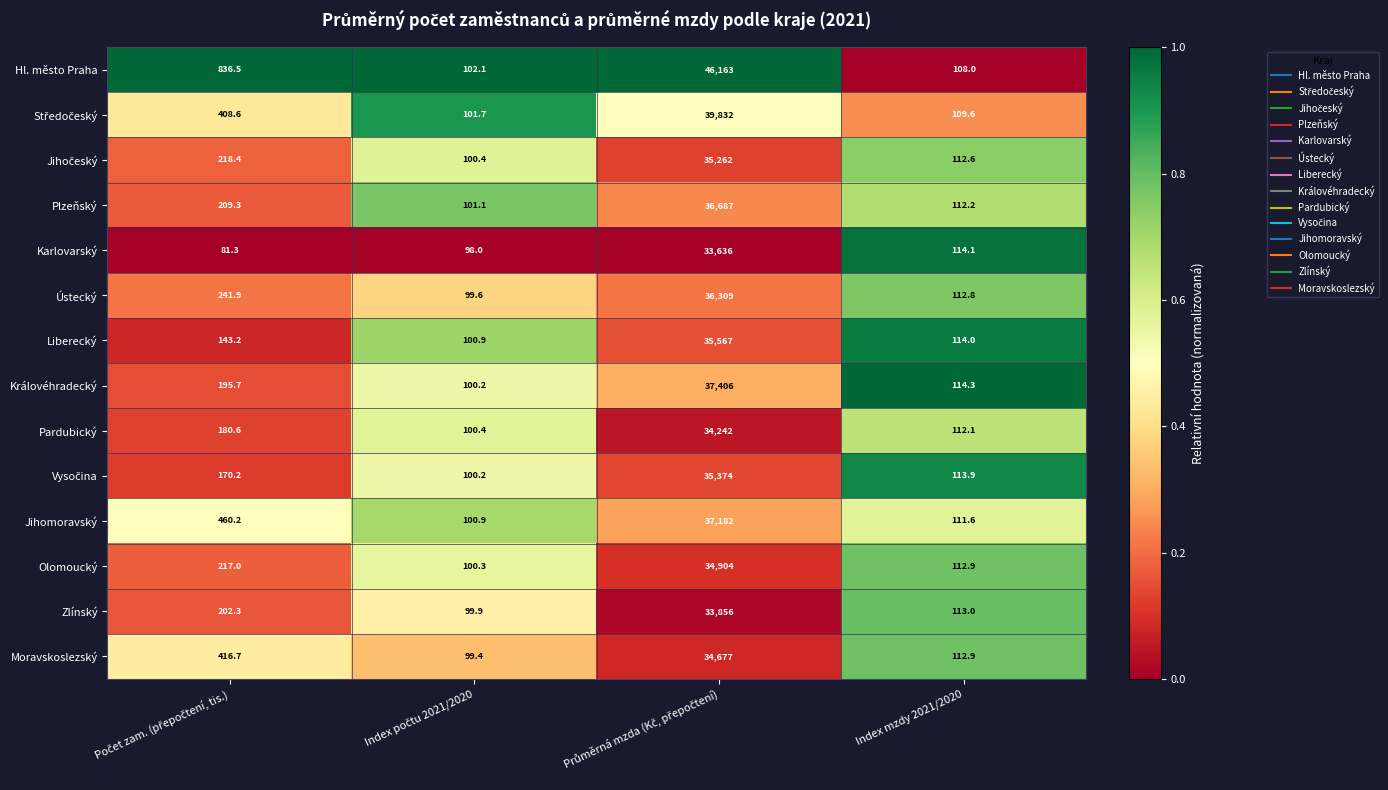

The value of Pardubický at Index mzdy 2021/2020 is 112.1. True or false?

True